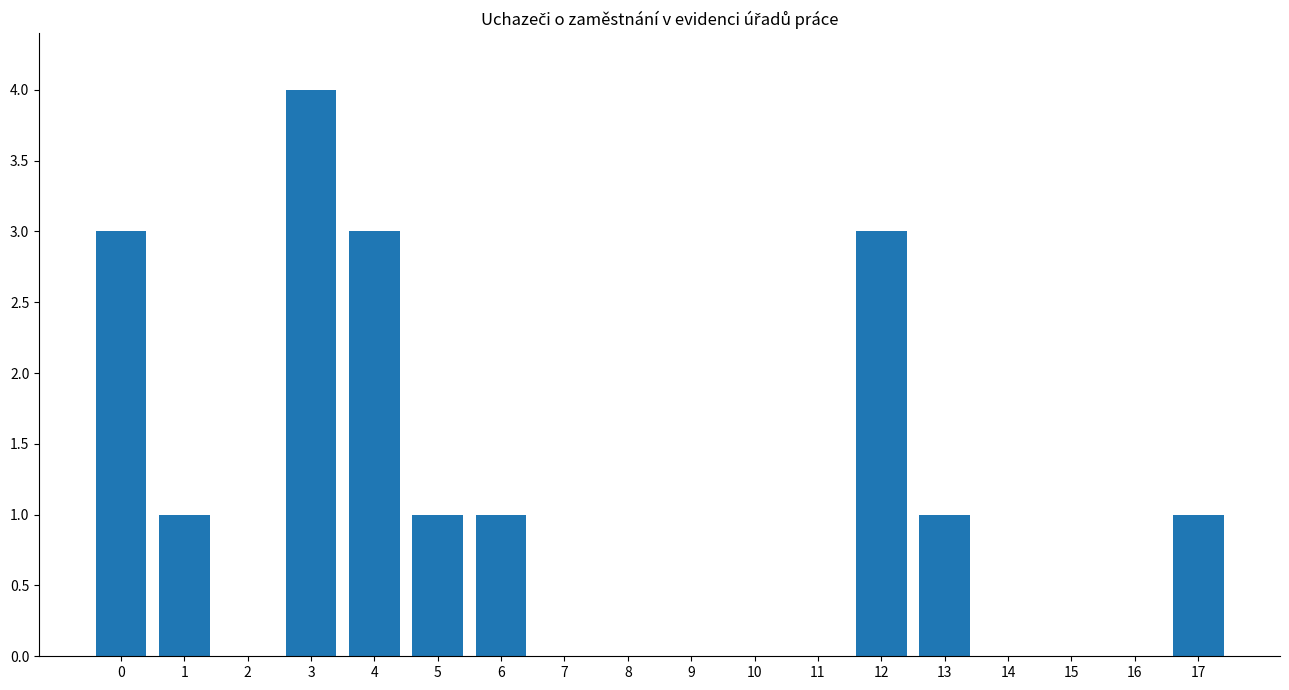

Reading right to left, list all the values displayed in this chart.

17=1	16=0	15=0	14=0	13=1	12=3	11=0	10=0	9=0	8=0	7=0	6=1	5=1	4=3	3=4	2=0	1=1	0=3